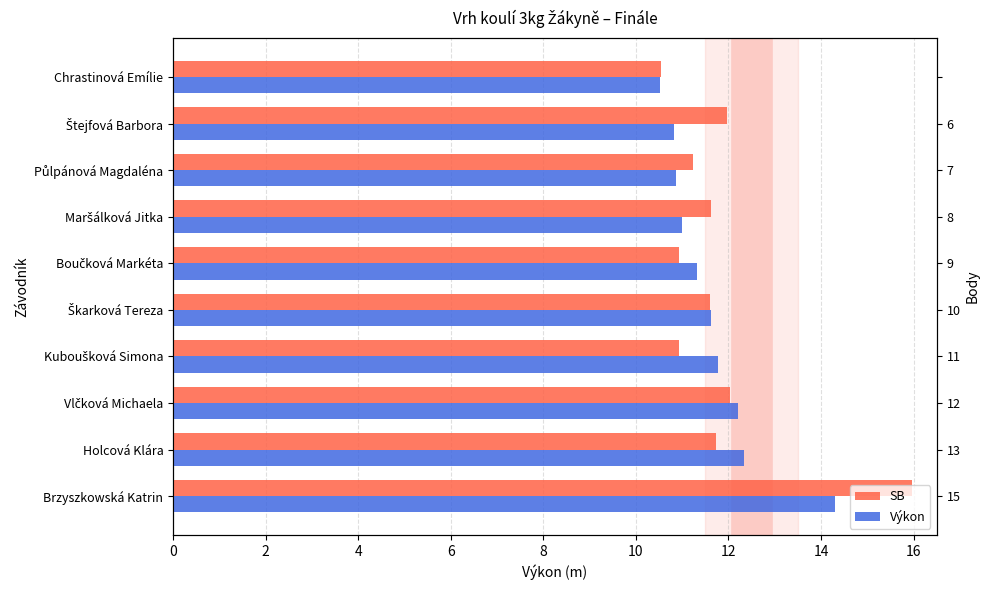

Reading left to right, what are all the values shown in this chart?

SB: 16.0	11.7	12.0	10.9	11.6	10.9	11.6	11.2	12.0	10.6
Výkon: 14.3	12.3	12.2	11.8	11.6	11.3	11.0	10.9	10.8	10.5